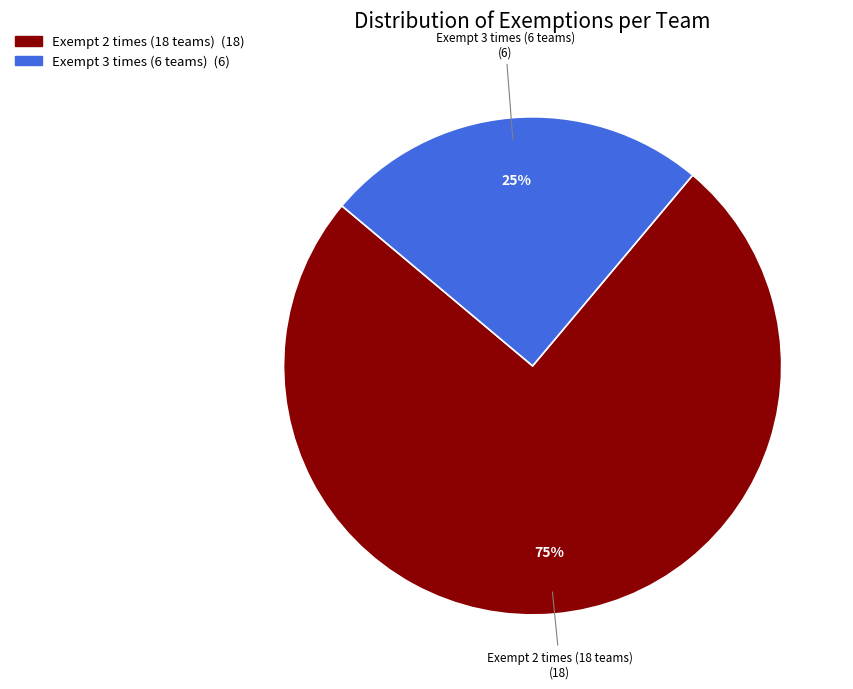

To the nearest percent, what is the average slice percentage?

50%